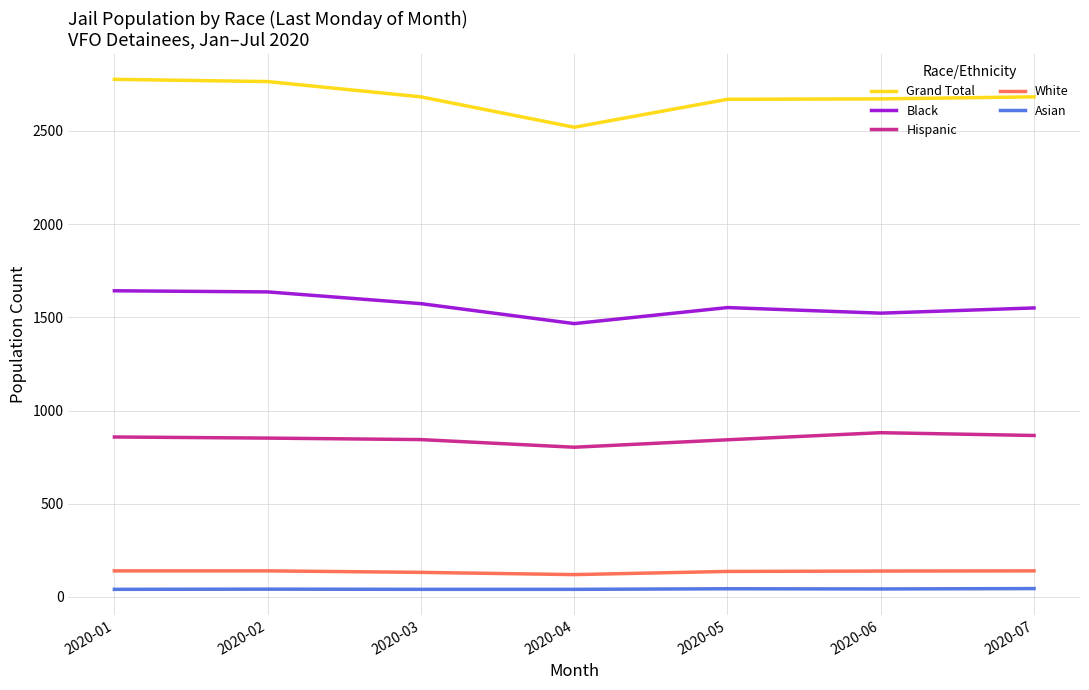

Which series has the largest range (max minus min)?

Grand Total